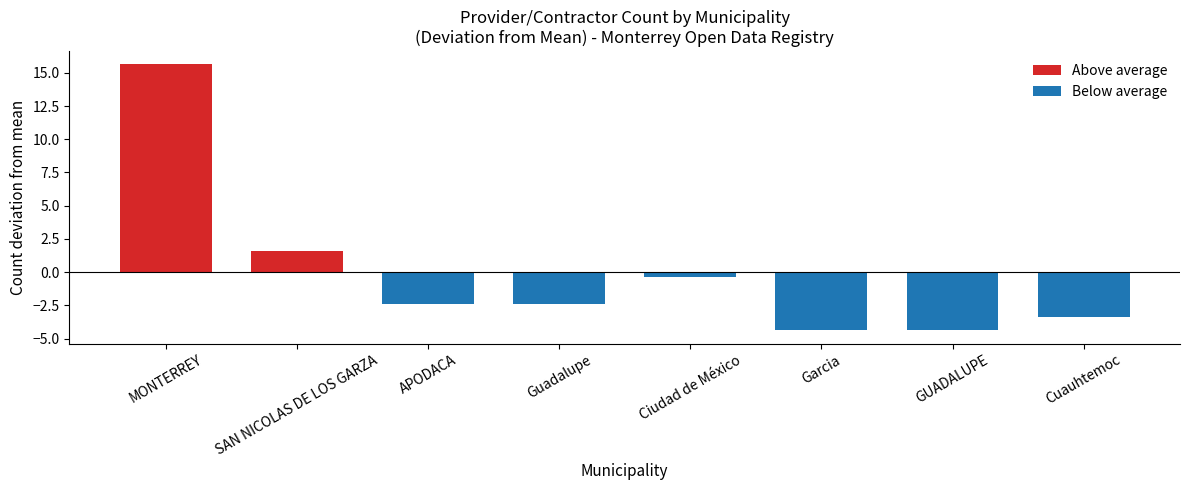

What is the label of the 1st bar from the right?

Cuauhtemoc